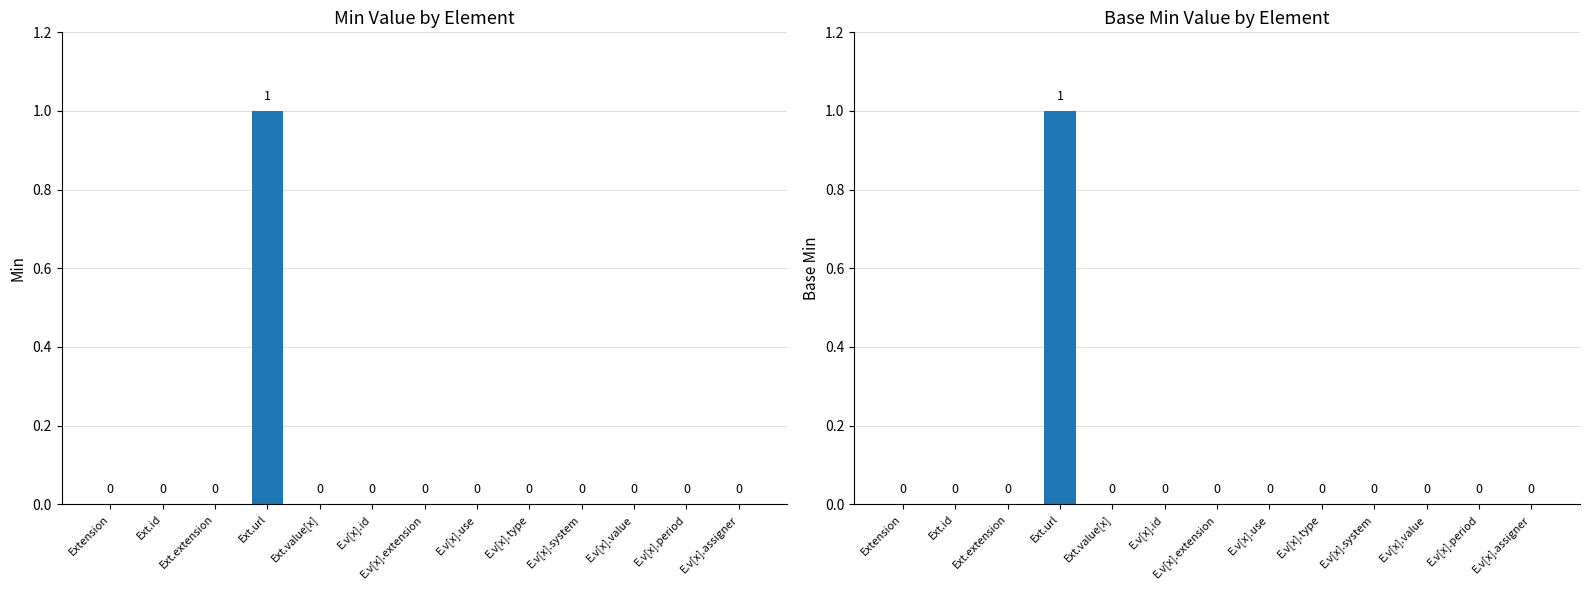

What position from the left is E.v[x].extension?

7